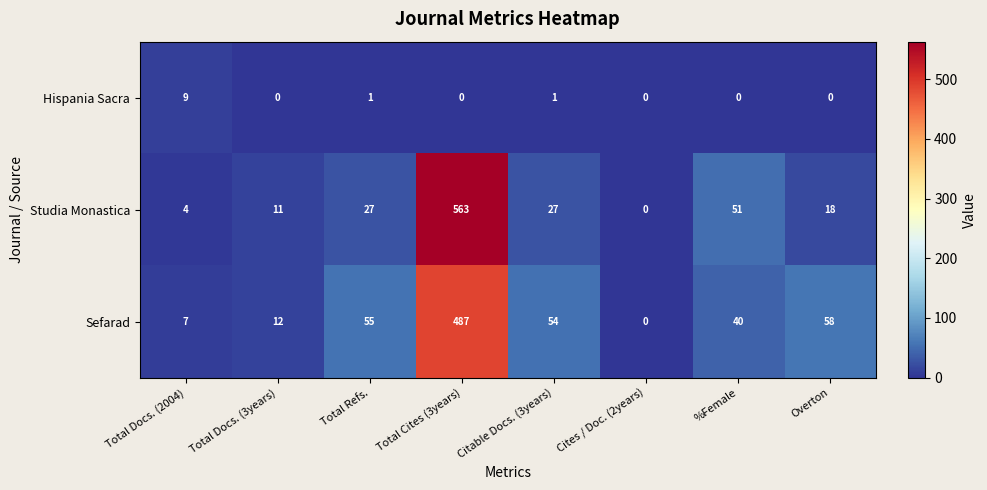

What is the difference between the second highest and second lowest values in the Sefarad series?

51